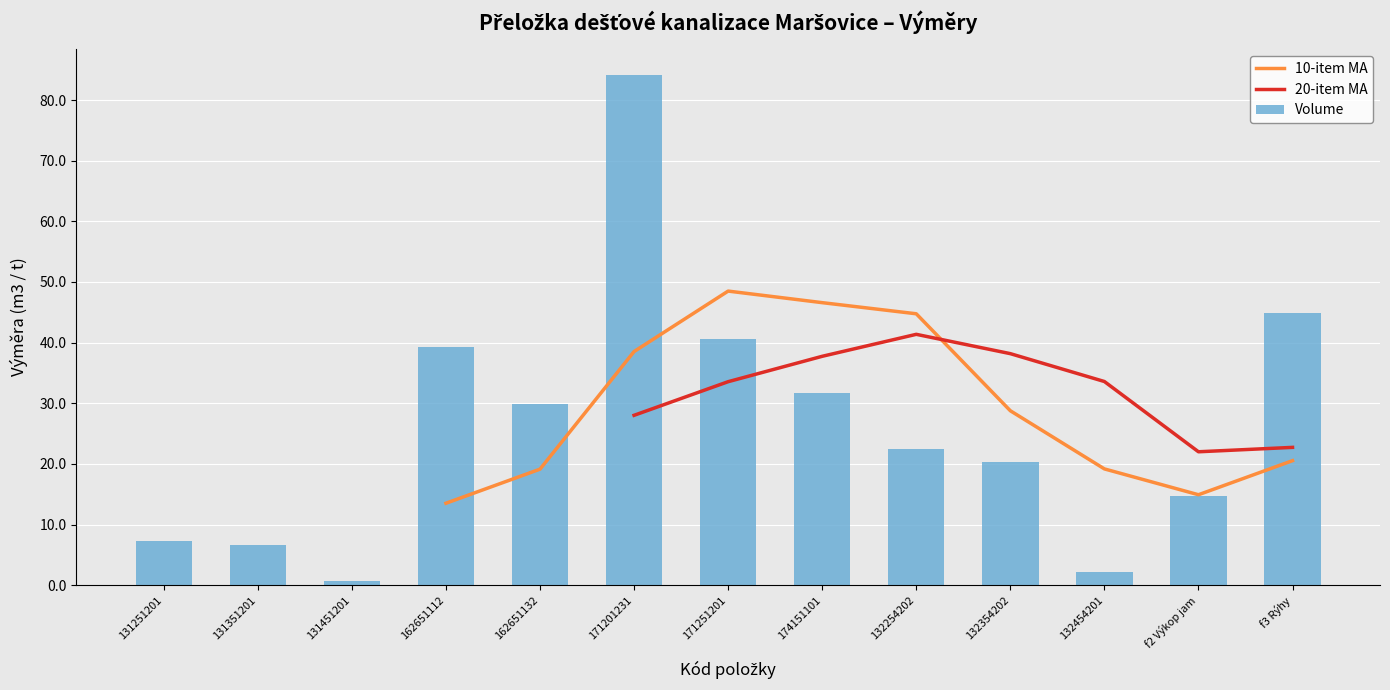

List the labels in order of value, largest first.

171201231, f3 Rýhy, 171251201, 162651112, 174151101, 162651132, 132254202, 132354202, f2 Výkop jam, 131251201, 131351201, 132454201, 131451201